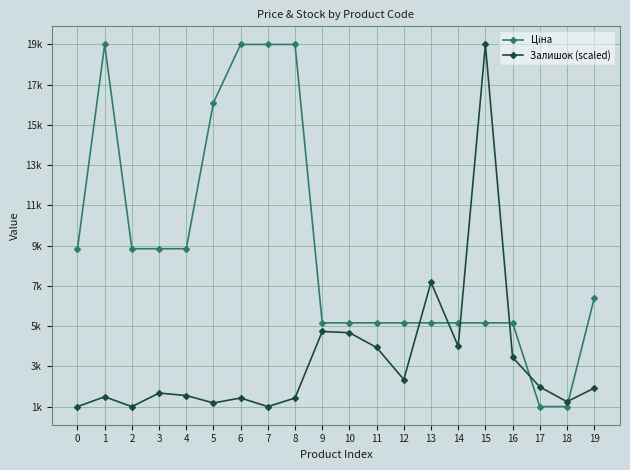

Which series ends up on top after the final intersection of Ціна and Залишок (scaled)?

Ціна